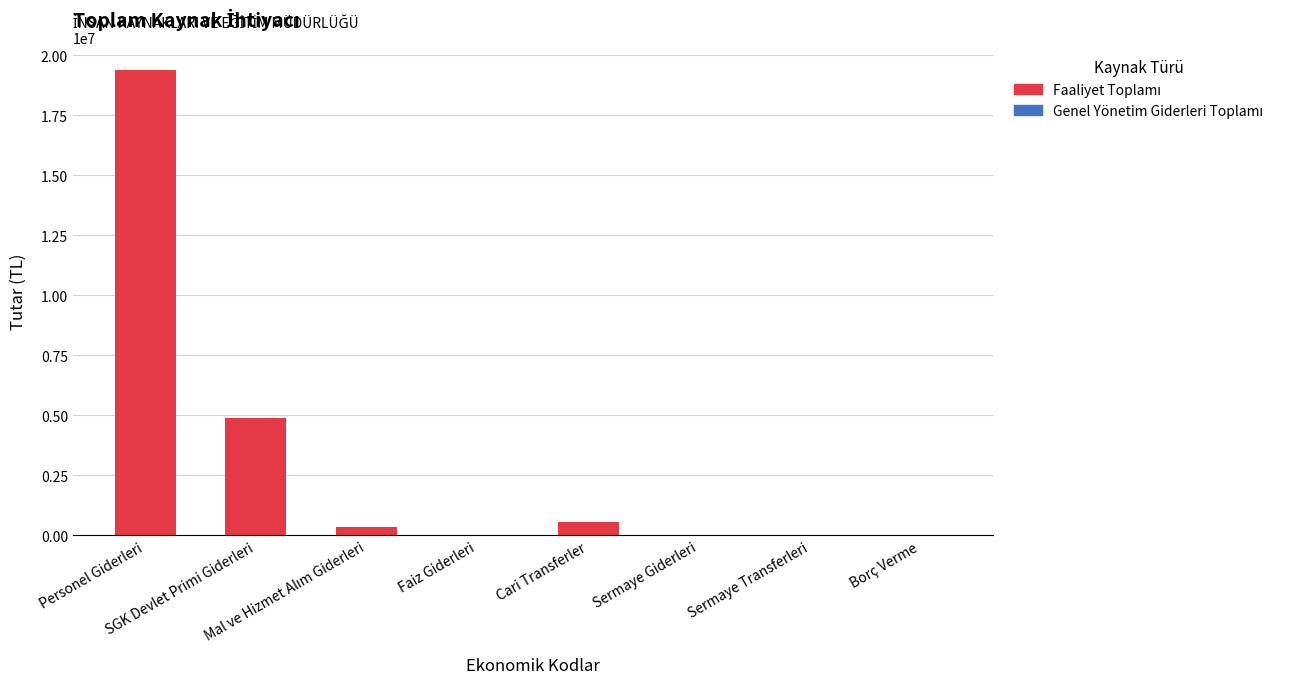

What is the sum of all values?

25234501